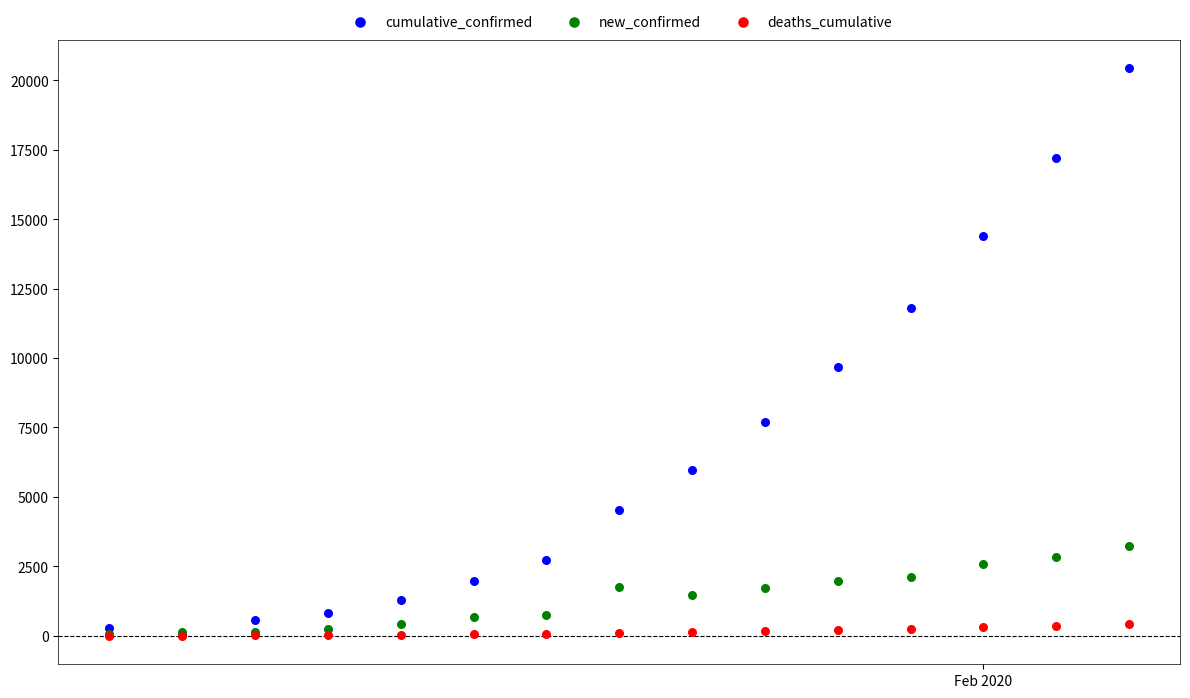

Across all series, what Y value is closest to 10219?

9692